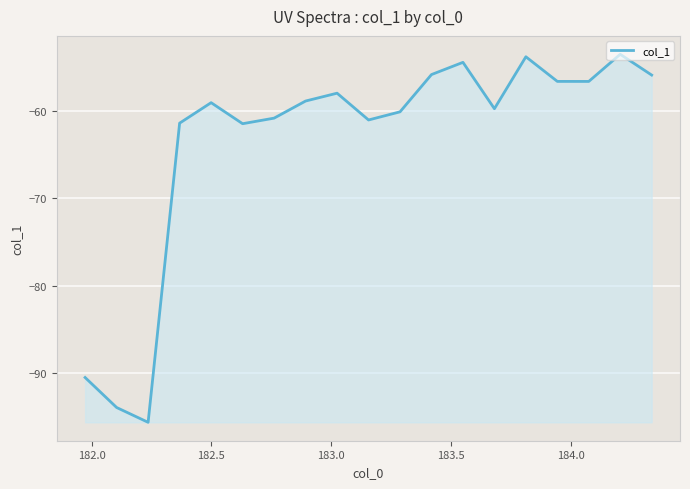

How many interior local peaks (higher than both neighbors) does the data have?

5